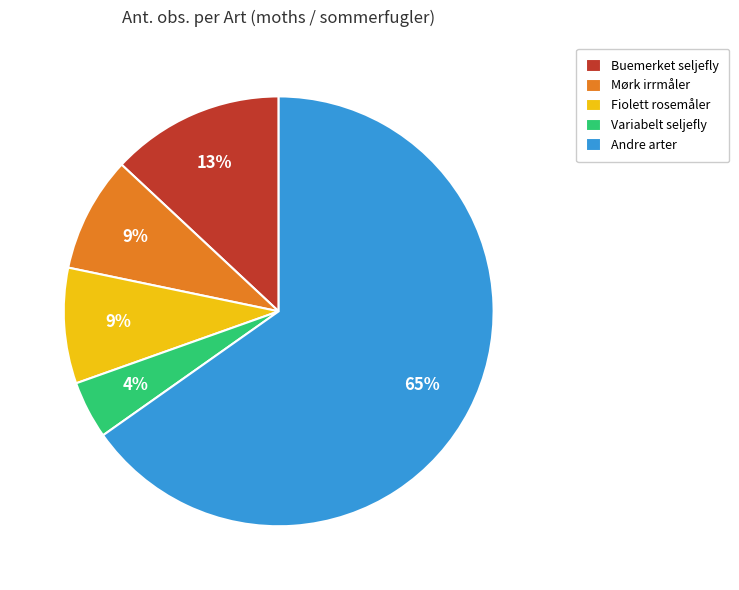

Does Andre arter represent more than half of the total?

Yes